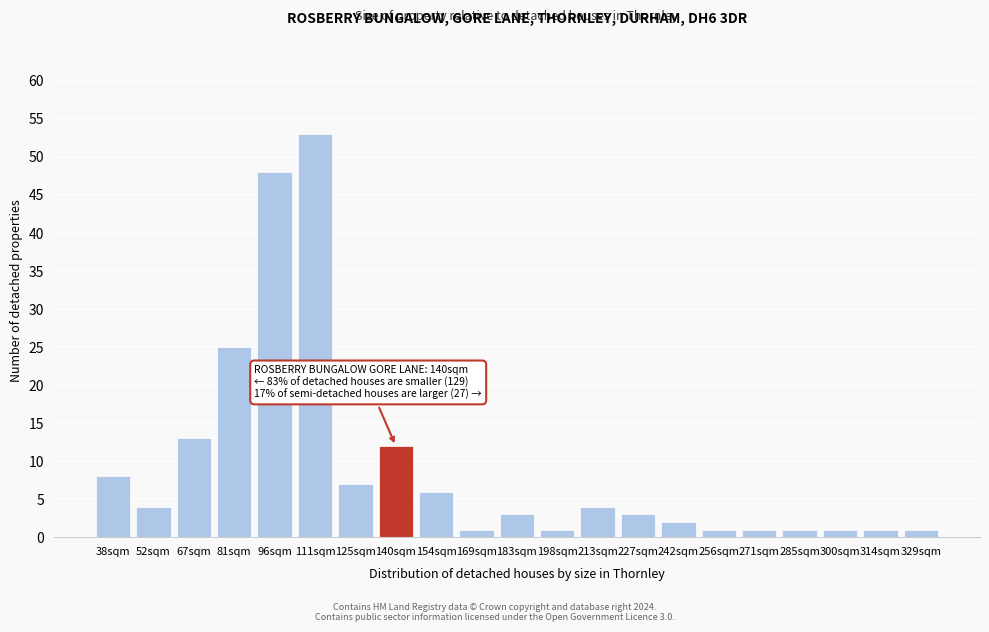

Reading left to right, extract all data points from this chart.

38sqm=8	52sqm=4	67sqm=13	81sqm=25	96sqm=48	111sqm=53	125sqm=7	140sqm=12	154sqm=6	169sqm=1	183sqm=3	198sqm=1	213sqm=4	227sqm=3	242sqm=2	256sqm=1	271sqm=1	285sqm=1	300sqm=1	314sqm=1	329sqm=1